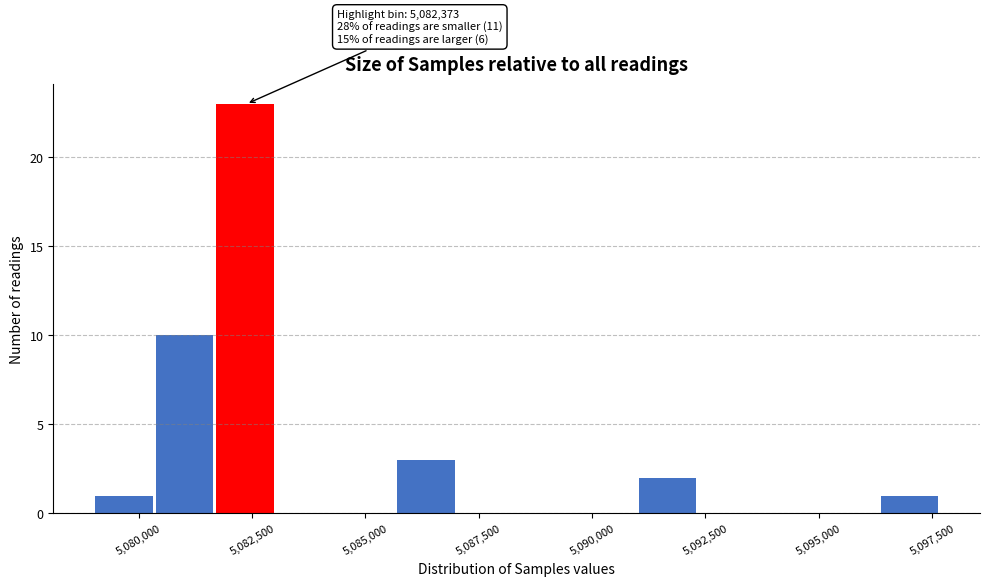

Around what value on the x-axis is the tallest bar? Give the approximate position of its centre, as read against the axis.

5082500